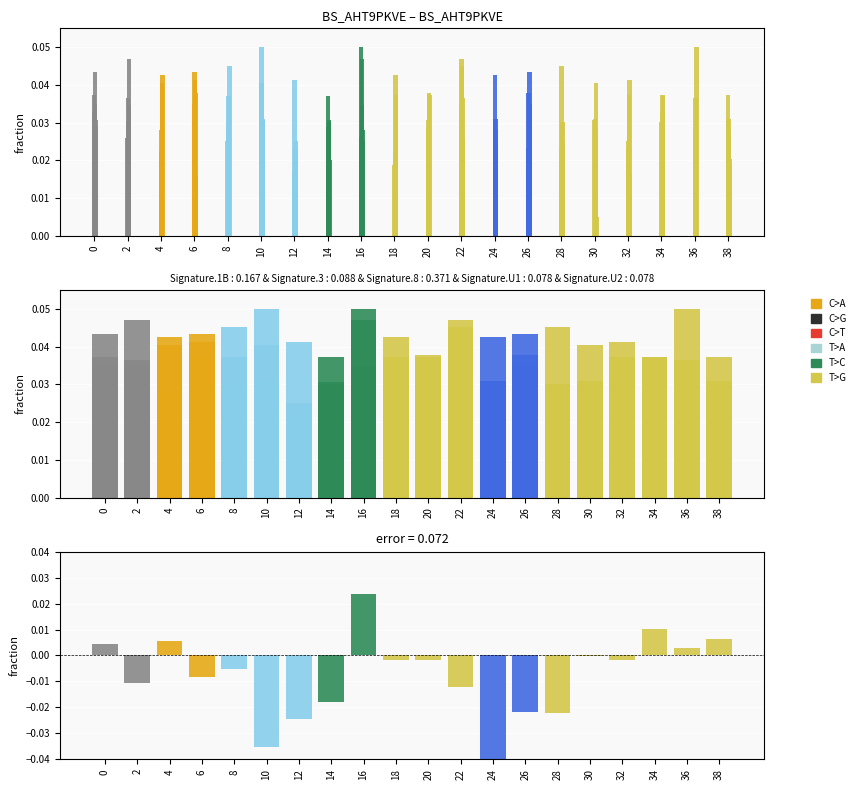

What are all the series names shown in the legend?

C>A, C>G, C>T, T>A, T>C, T>G